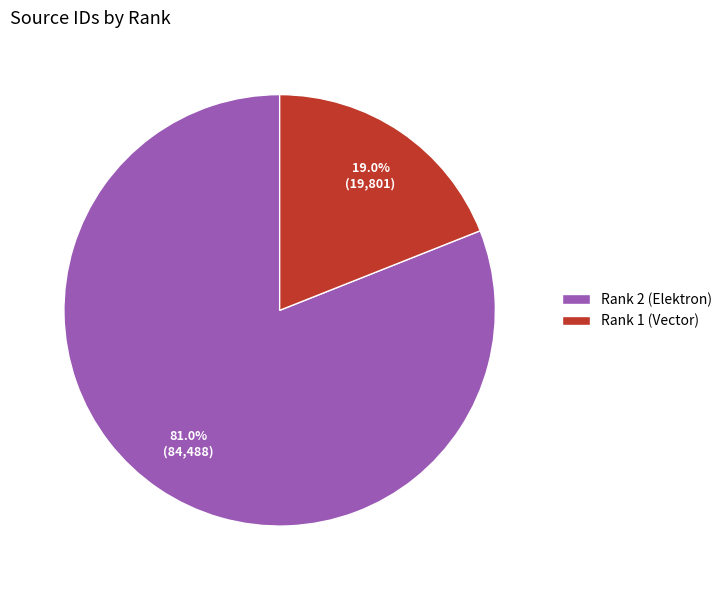

Rank the categories by value from highest to lowest.

Rank 2 (Elektron), Rank 1 (Vector)